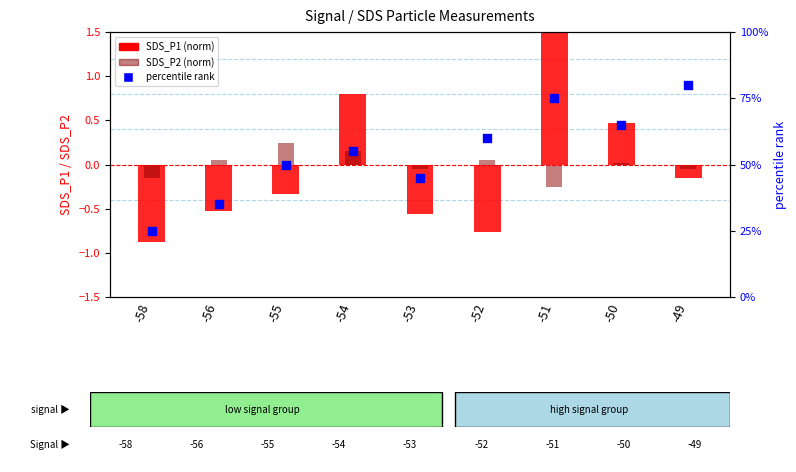

What are all the series names shown in the legend?

SDS_P1 (norm), SDS_P2 (norm), percentile rank